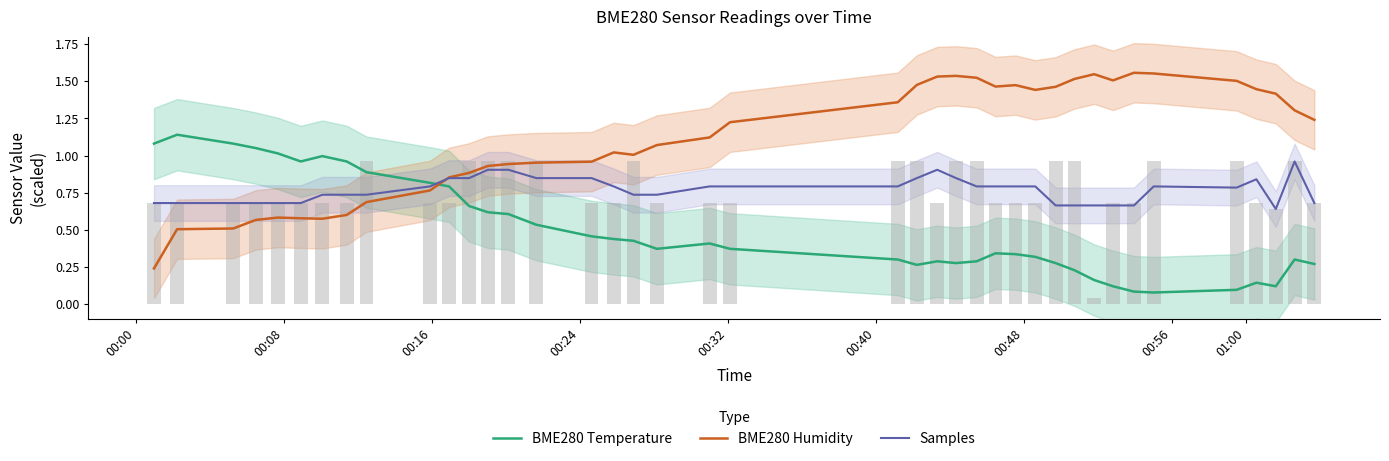

Rank the series by their average value, from highest to lowest.

BME280 Humidity, Samples, BME280 Temperature